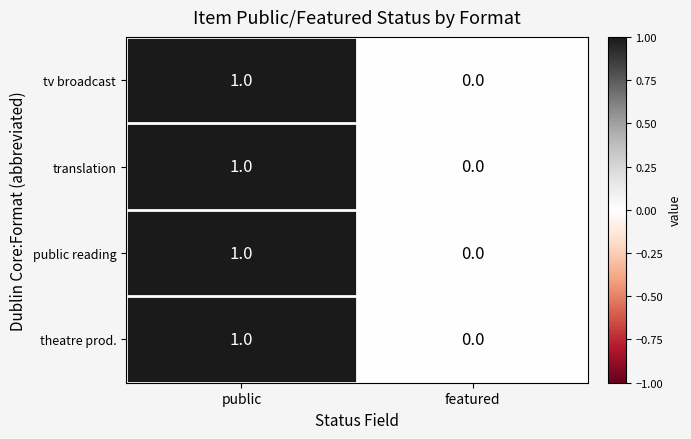

Reading left to right, transcribe all the data shown in this chart.

tv broadcast: public=1	featured=0
translation: public=1	featured=0
public reading: public=1	featured=0
theatre prod.: public=1	featured=0